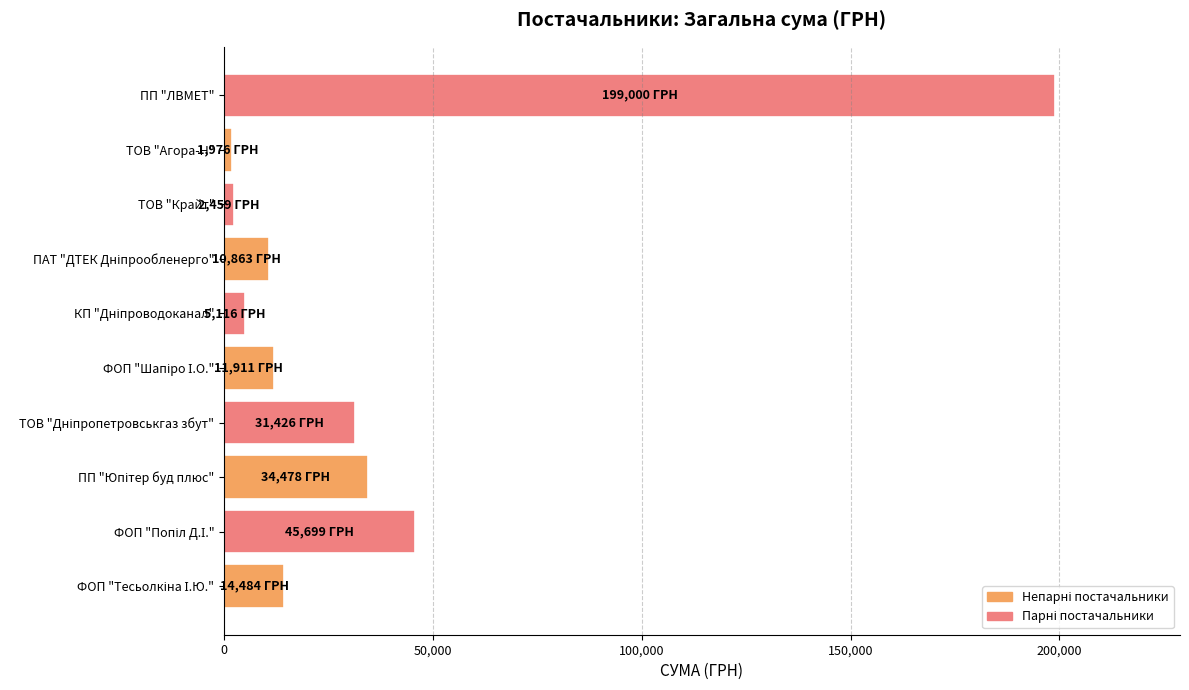

What is the minimum value shown in the chart?

1976.0